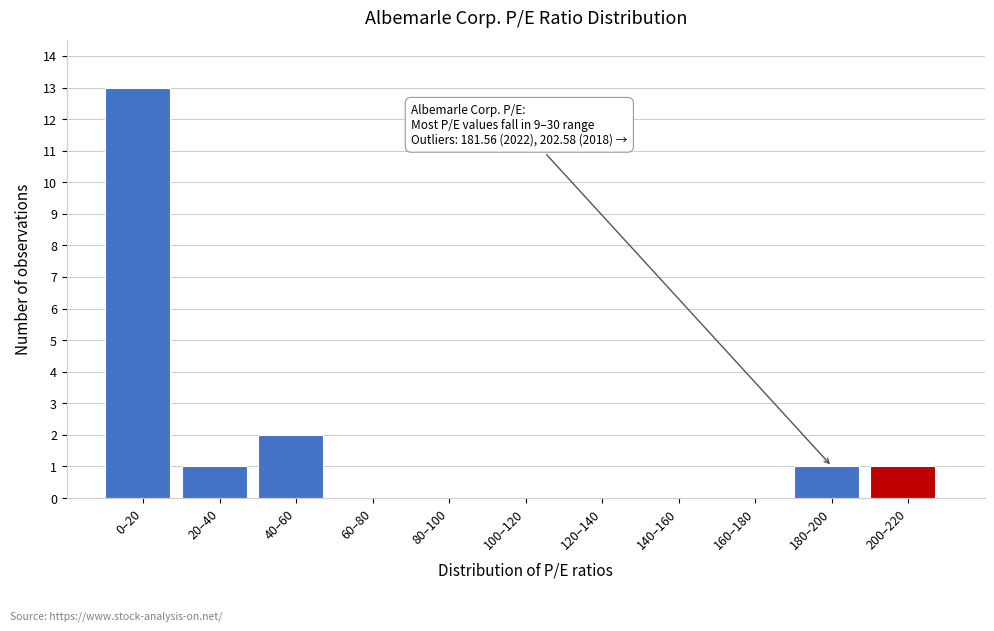

Reading right to left, transcribe all the data shown in this chart.

200–220=1	180–200=1	160–180=0	140–160=0	120–140=0	100–120=0	80–100=0	60–80=0	40–60=2	20–40=1	0–20=13